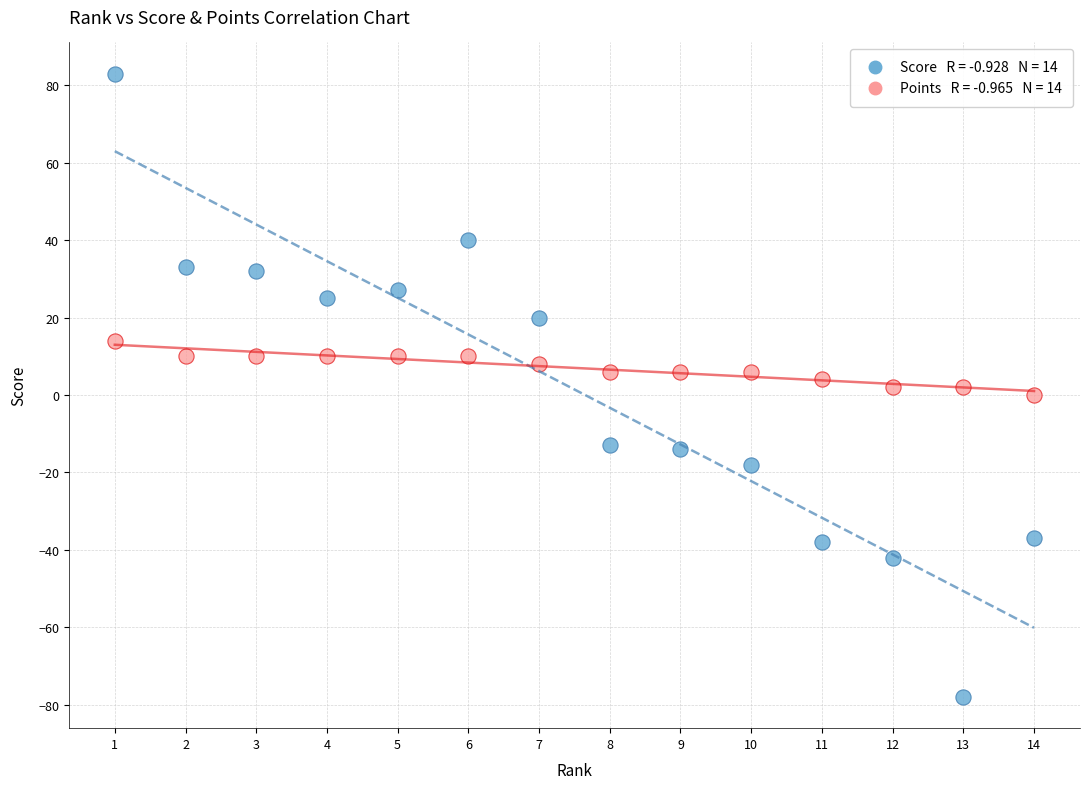

Across all data points, what is the range of X values (max minus min)?

13